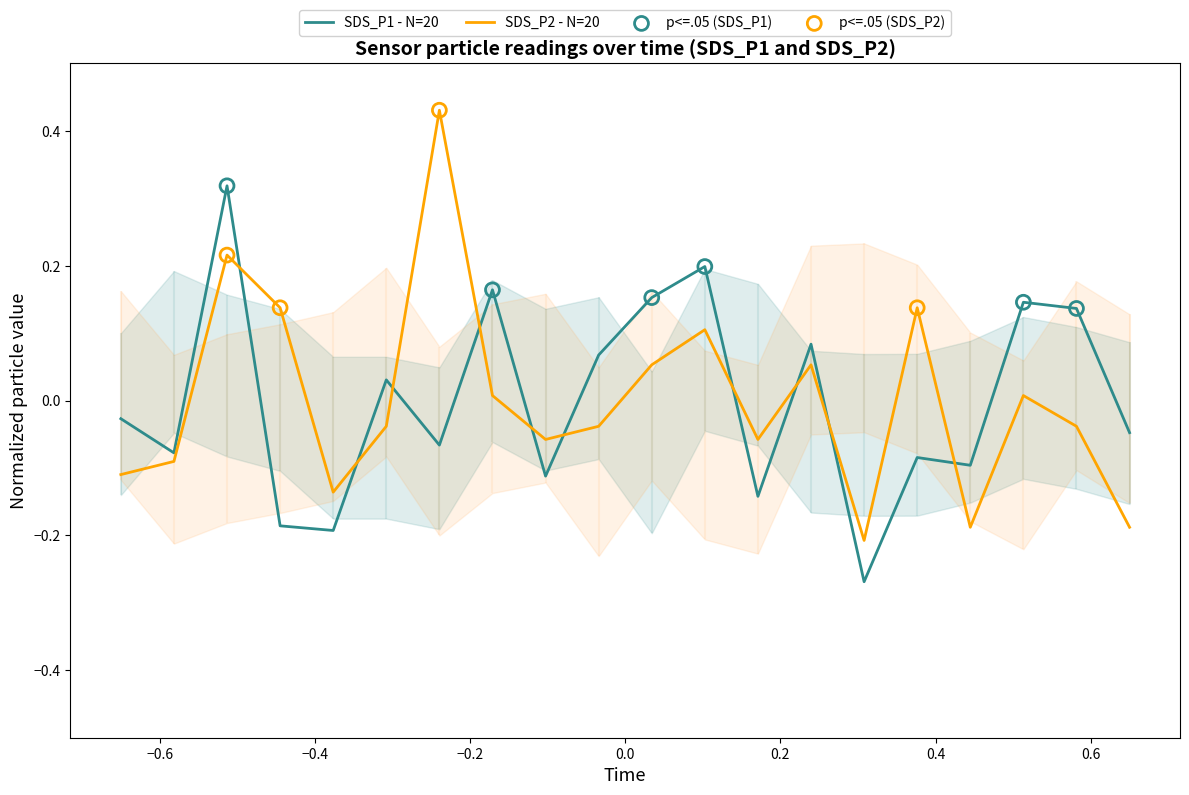

Which series ends up on top after the final intersection of SDS_P1 - N=20 and SDS_P2 - N=20?

SDS_P1 - N=20